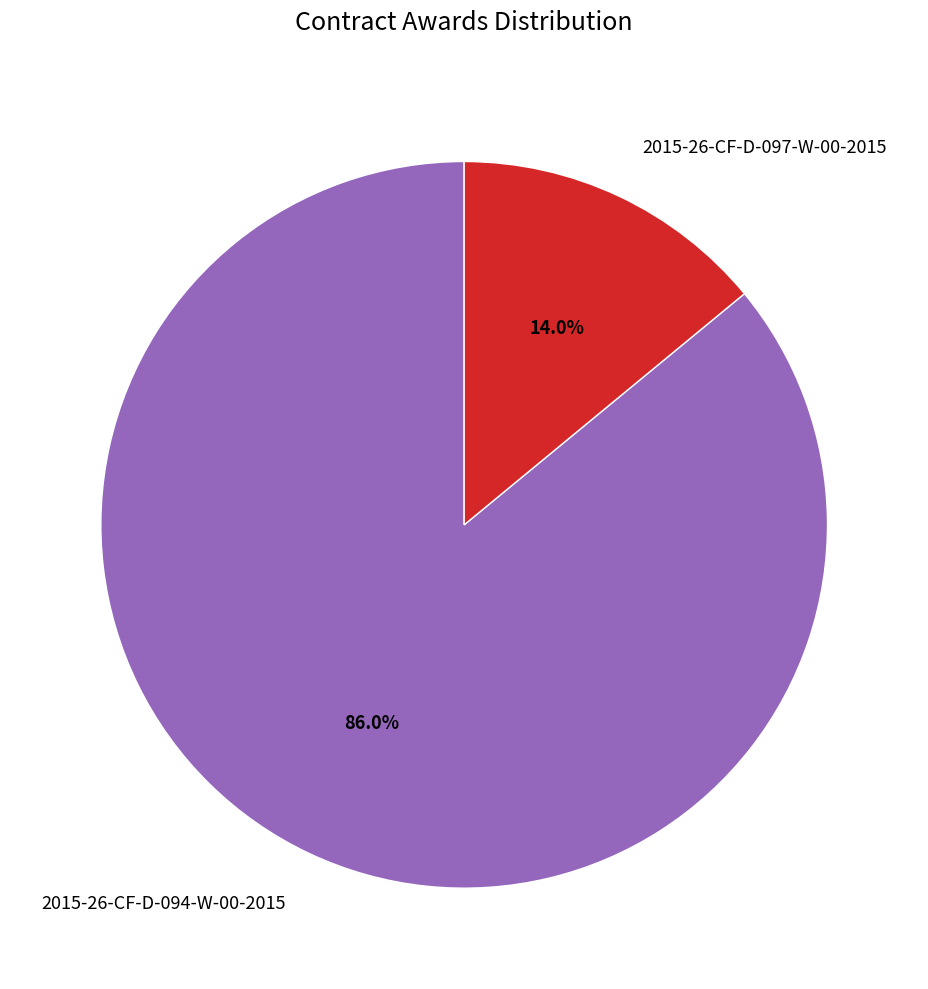

What portion of the pie excludes 2015-26-CF-D-094-W-00-2015?

14.0%